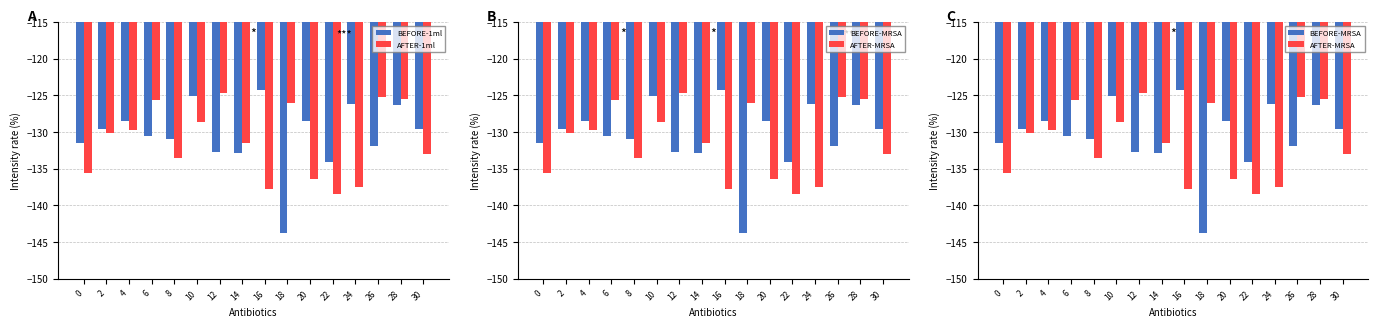

Reading left to right, what are all the values shown in this chart?

BEFORE-1ml: 0=-131.5	2=-129.6	4=-128.5	6=-130.6	8=-131.0	10=-125.1	12=-132.8	14=-132.8	16=-124.3	18=-143.7	20=-128.5	22=-134.1	24=-126.2	26=-131.8	28=-126.3	30=-129.6
AFTER-1ml: 0=-135.5	2=-130.1	4=-129.8	6=-125.6	8=-133.6	10=-128.6	12=-124.7	14=-131.5	16=-137.7	18=-126.1	20=-136.4	22=-138.4	24=-137.5	26=-125.2	28=-125.5	30=-132.9
BEFORE-MRSA: 0=-131.5	2=-129.6	4=-128.5	6=-130.6	8=-131.0	10=-125.1	12=-132.8	14=-132.8	16=-124.3	18=-143.7	20=-128.5	22=-134.1	24=-126.2	26=-131.8	28=-126.3	30=-129.6
AFTER-MRSA: 0=-135.5	2=-130.1	4=-129.8	6=-125.6	8=-133.6	10=-128.6	12=-124.7	14=-131.5	16=-137.7	18=-126.1	20=-136.4	22=-138.4	24=-137.5	26=-125.2	28=-125.5	30=-132.9